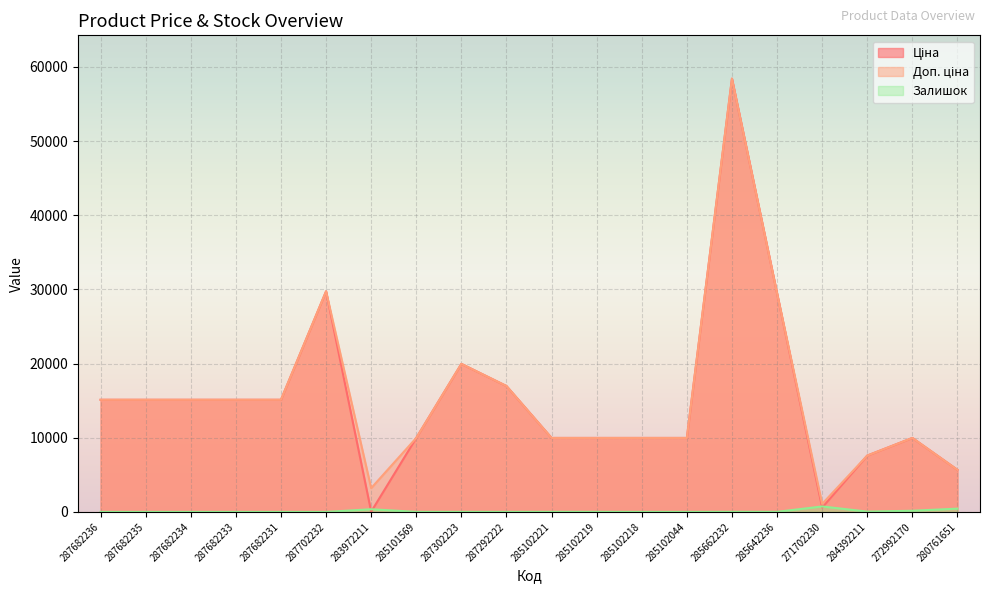

What is the sum of the Залишок values at 285642236 and 284392211?

58.0